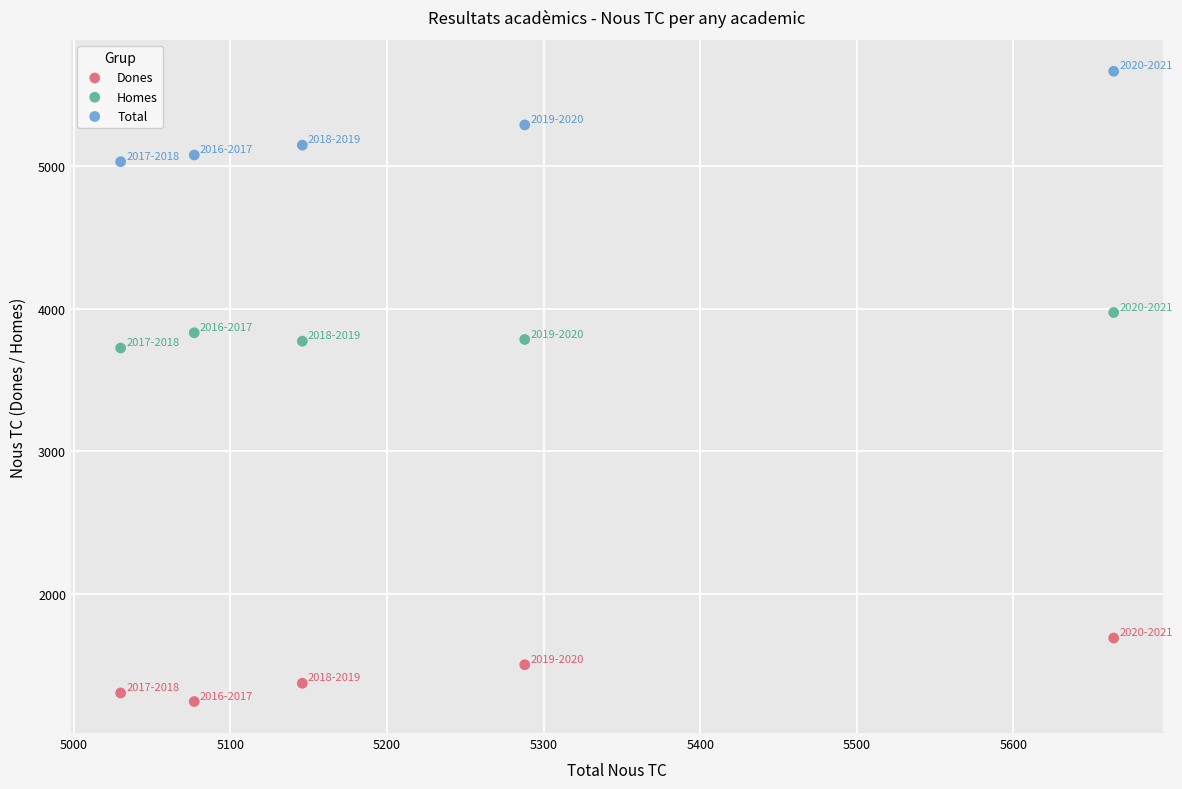

Across all data points, what is the range of Y values (max minus min)?

4418